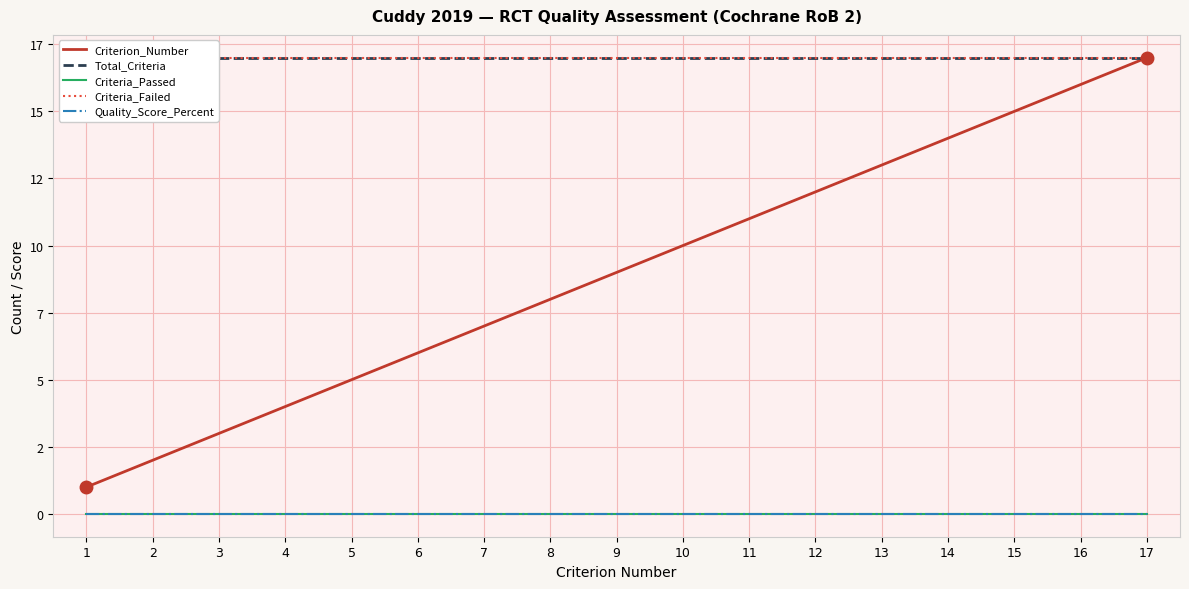

True or false: Total_Criteria and Criterion_Number cross at least once.

False